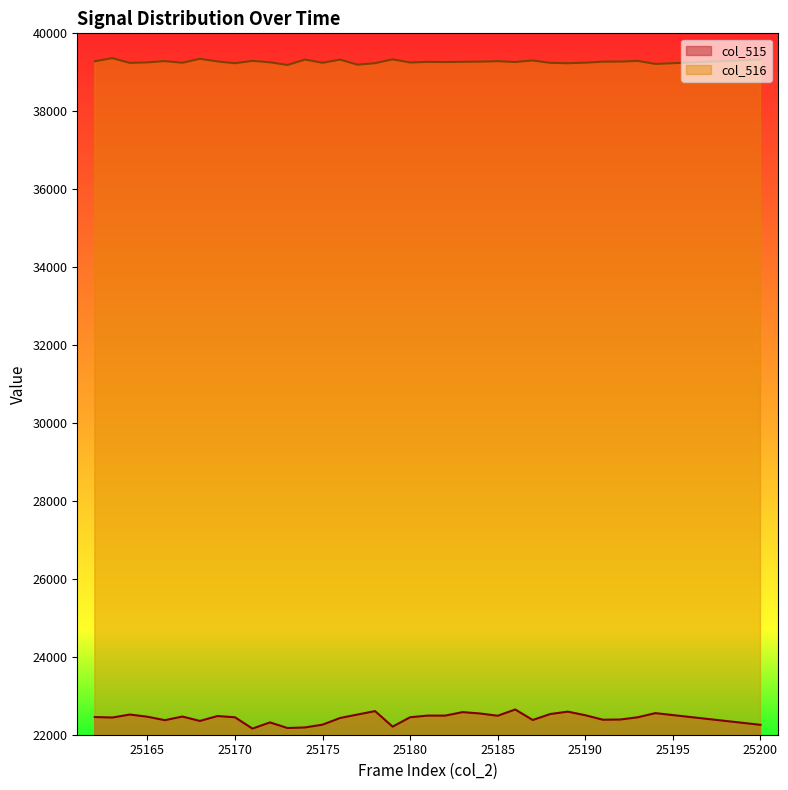

Which series has the widest spread of values?

col_515